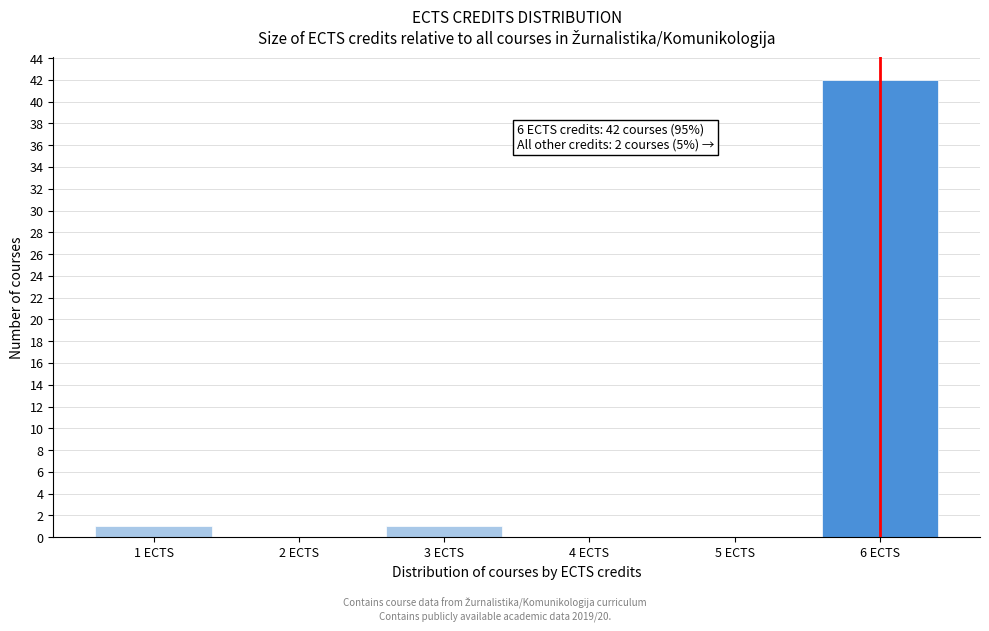

Over which range of the x-axis is the bar tallest?

5.5 to 6.5